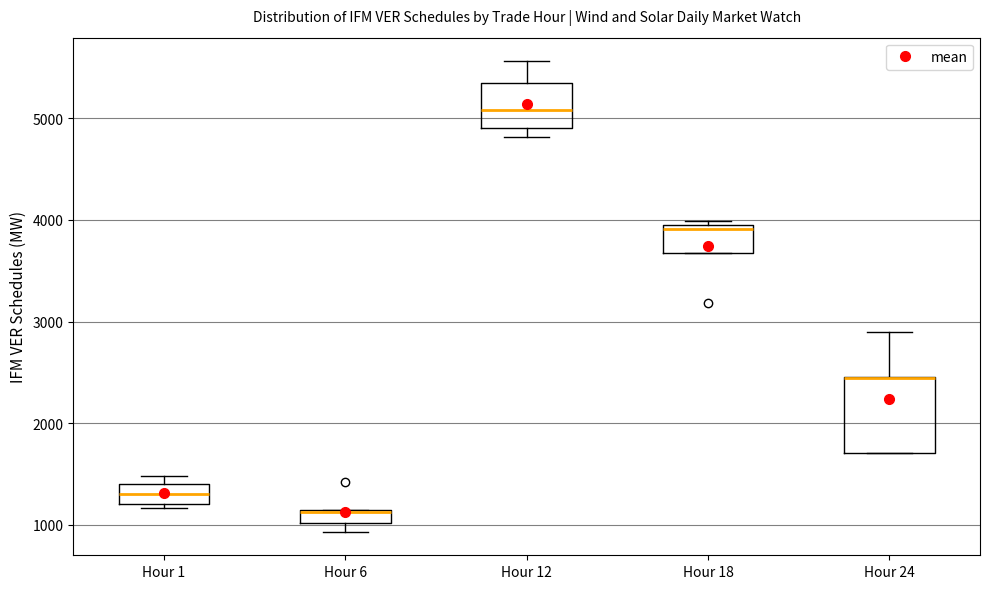

Where is the lower edge of the box for Hour 24 on the y-axis? The values are not printed on the chart, so give them approximately, as read against the axis.

1700